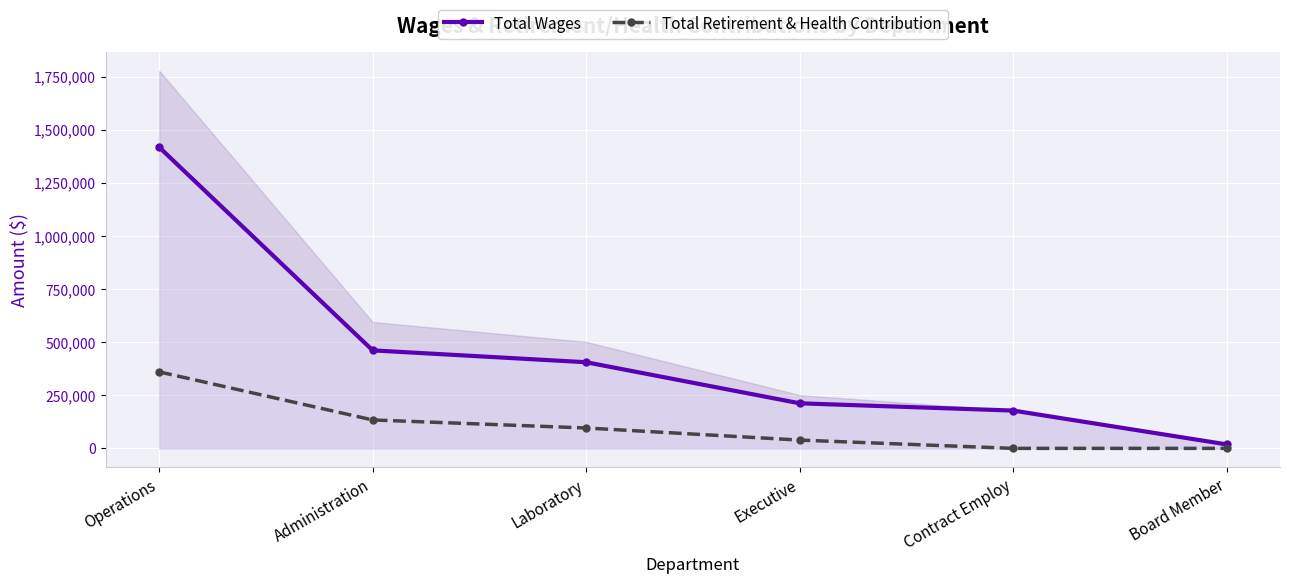

How many data points in Total Wages are less than 405522?

3